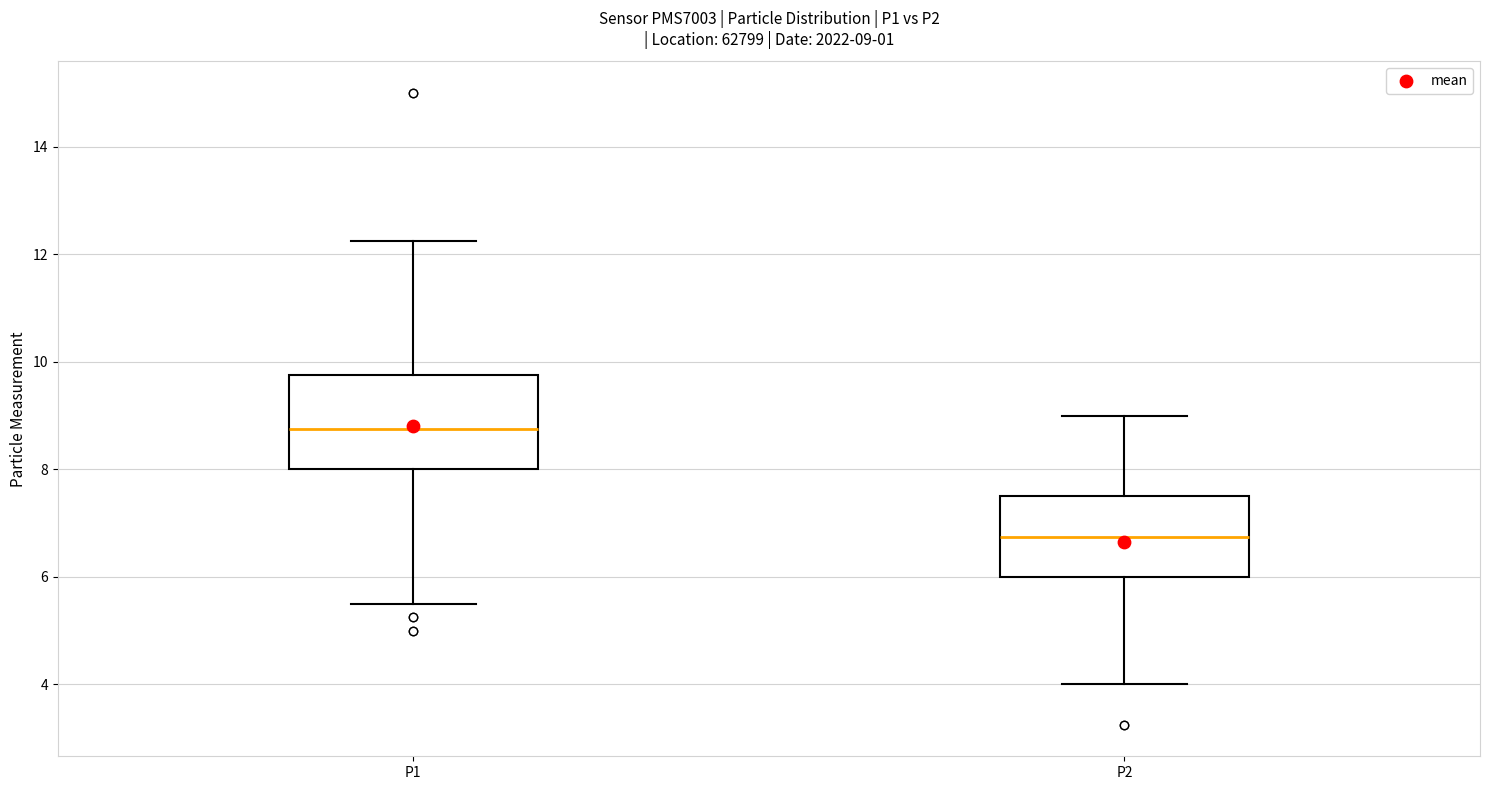

Which box's median line is the highest?

P1